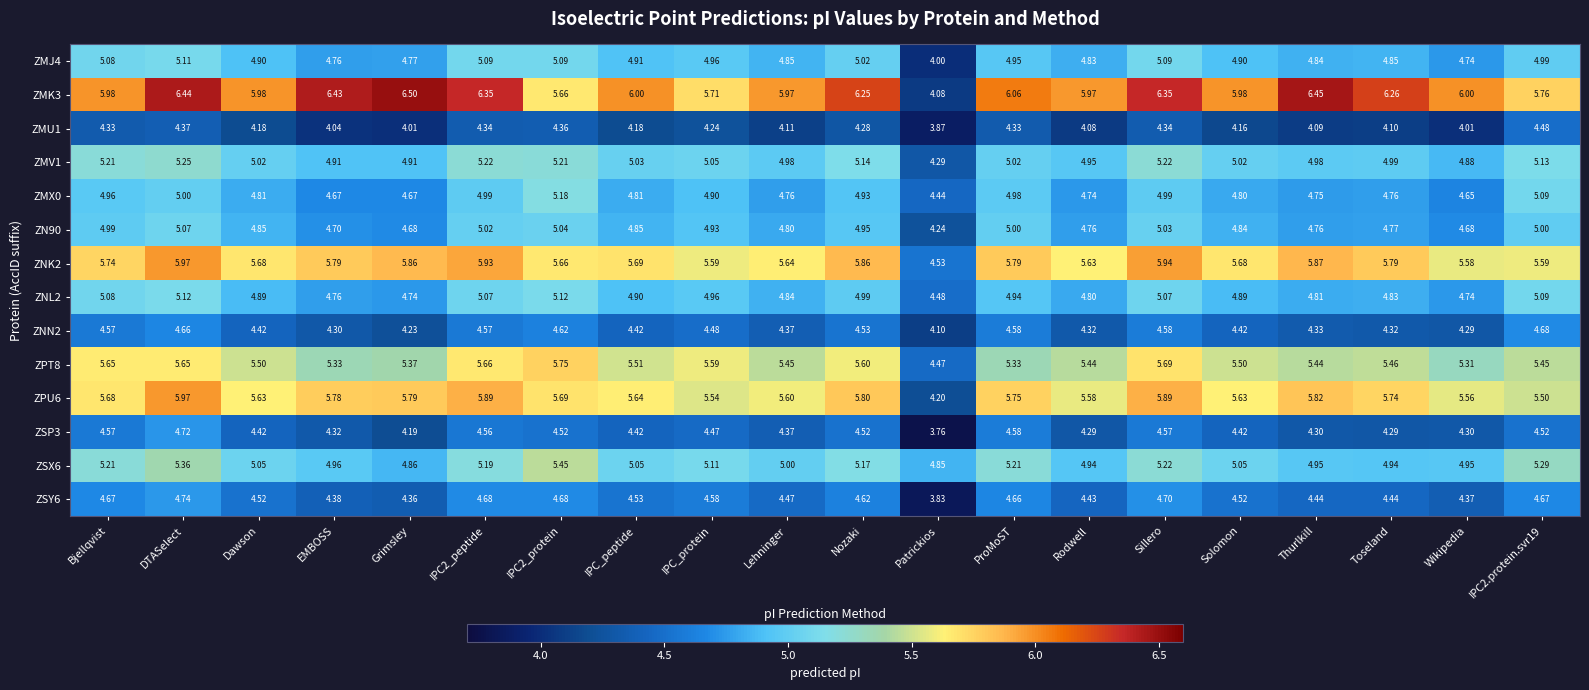

Where does the ZSX6 series first go above 5?

Bjellqvist